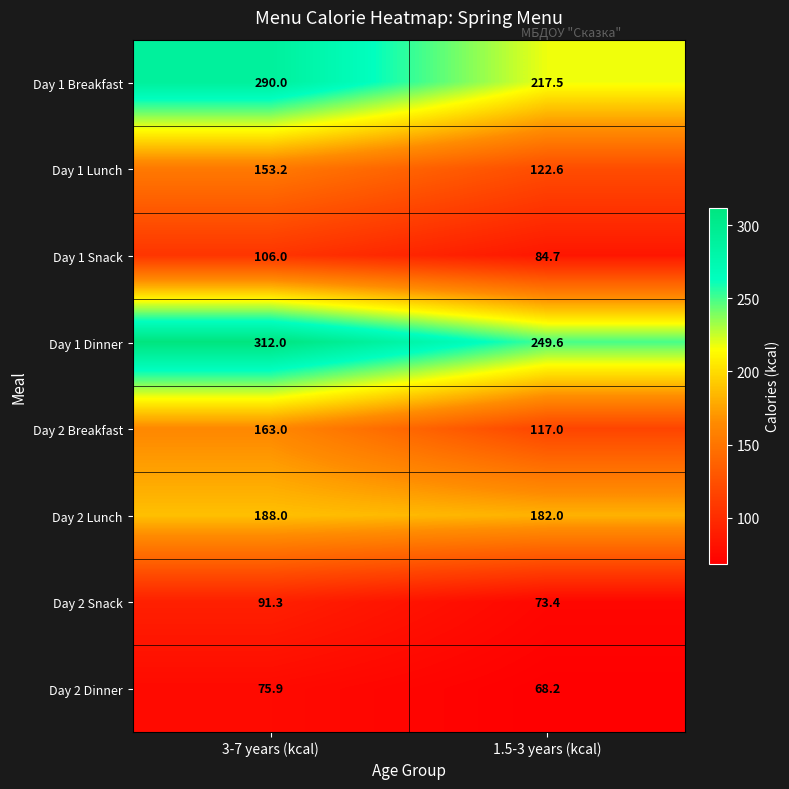

Which series has the largest total across all categories?

Day 1 Dinner